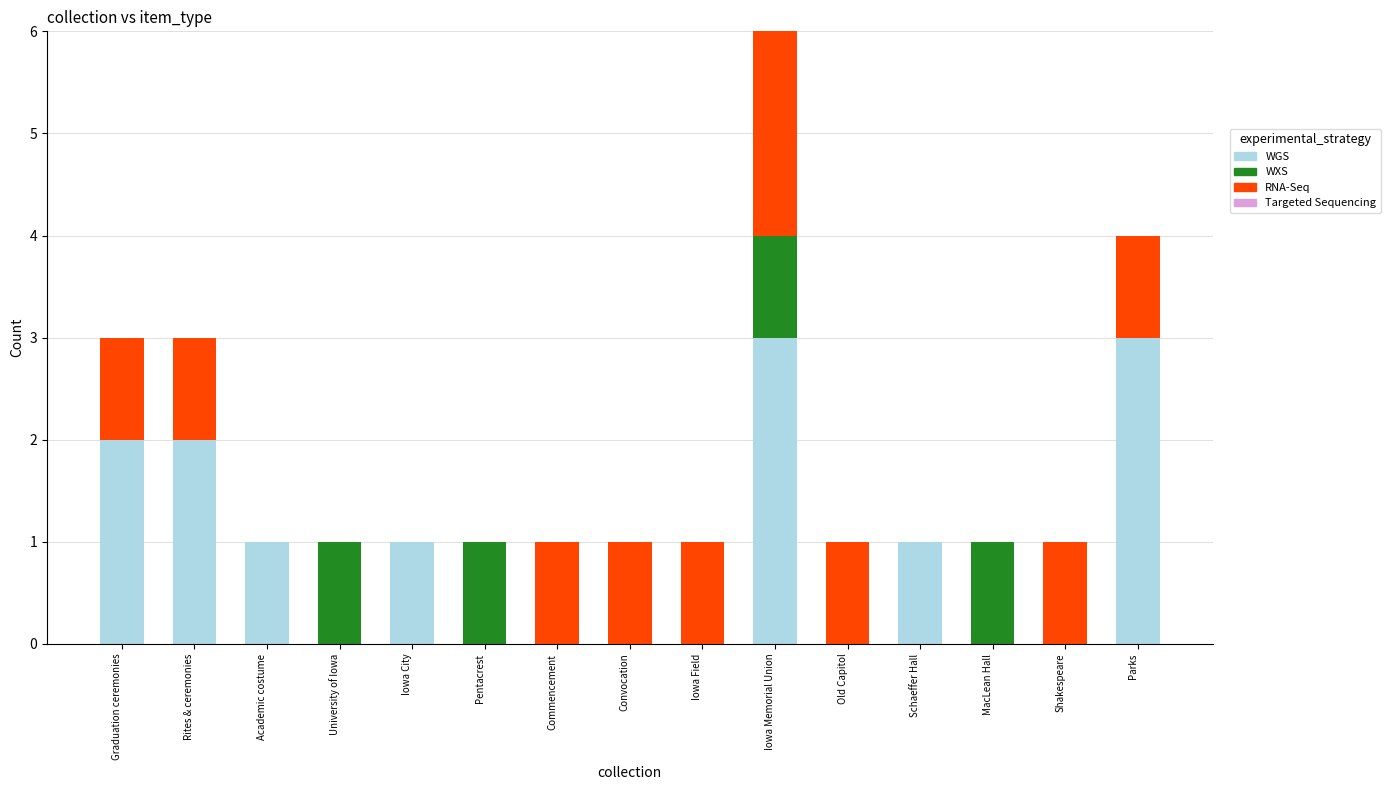

What is the total value across all series at Old Capitol?

1